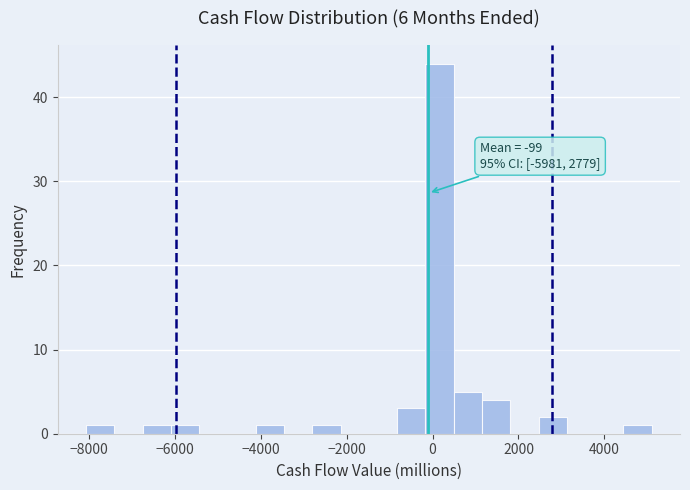

Read against the x-axis, roughly where is the centre of the tallest bar?

200